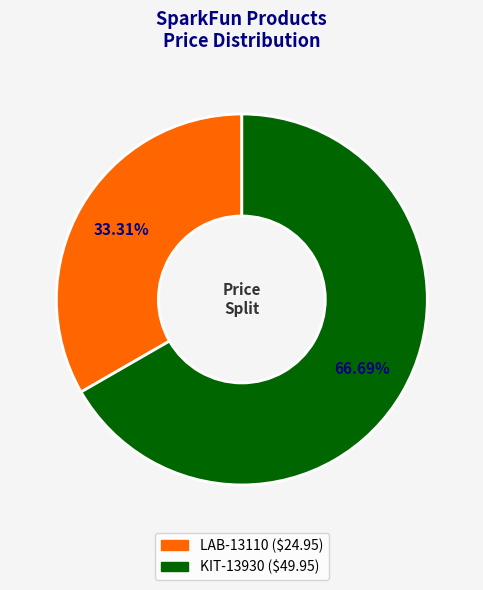

Which slice is the largest?

KIT-13930